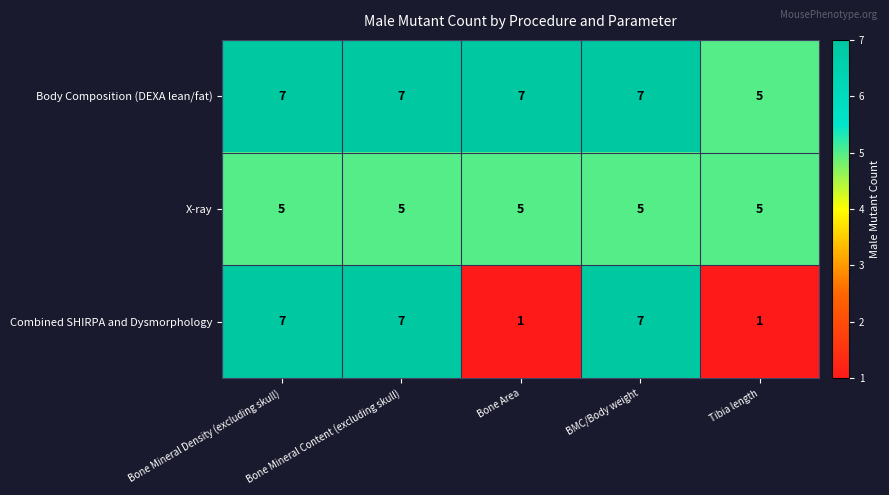

What is the lowest value of the Body Composition (DEXA lean/fat) series?

5